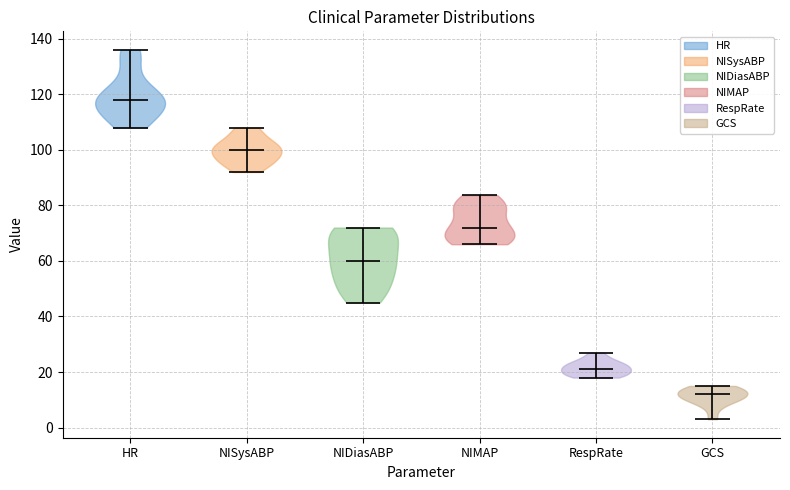

Which violin has the lowest median line?

GCS